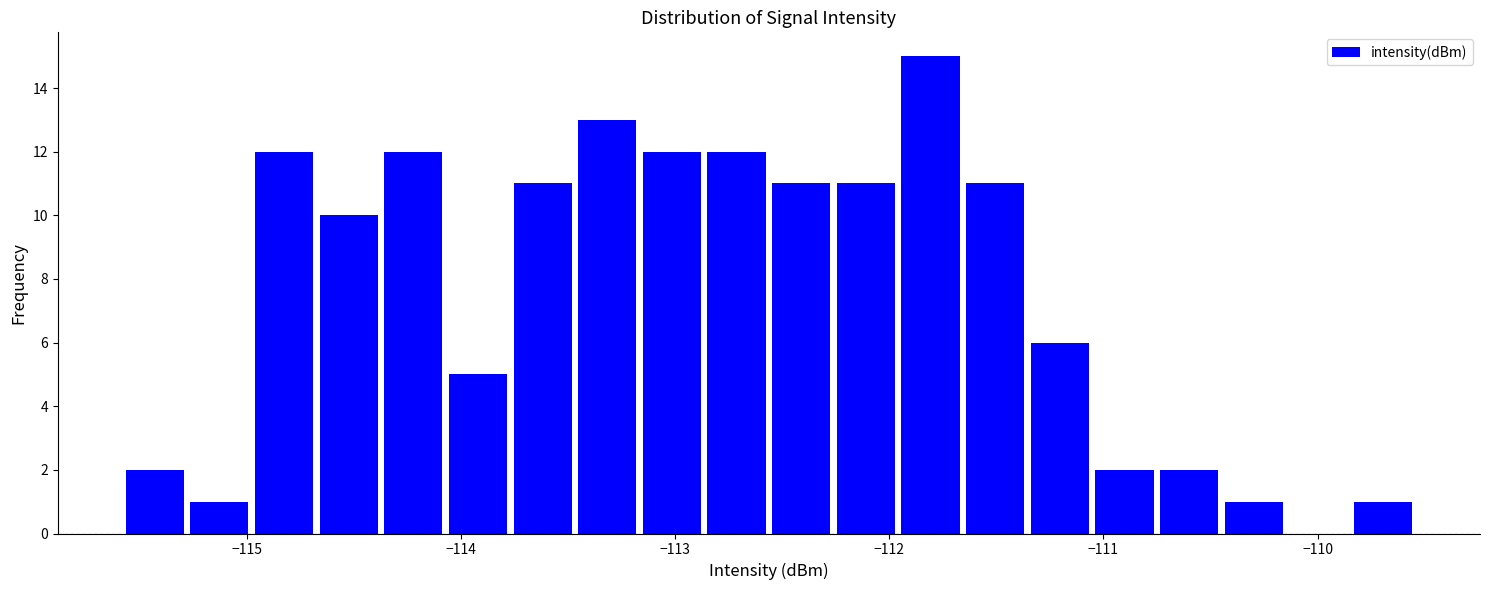

Read against the x-axis, roughly where is the centre of the tallest bar?

-111.8